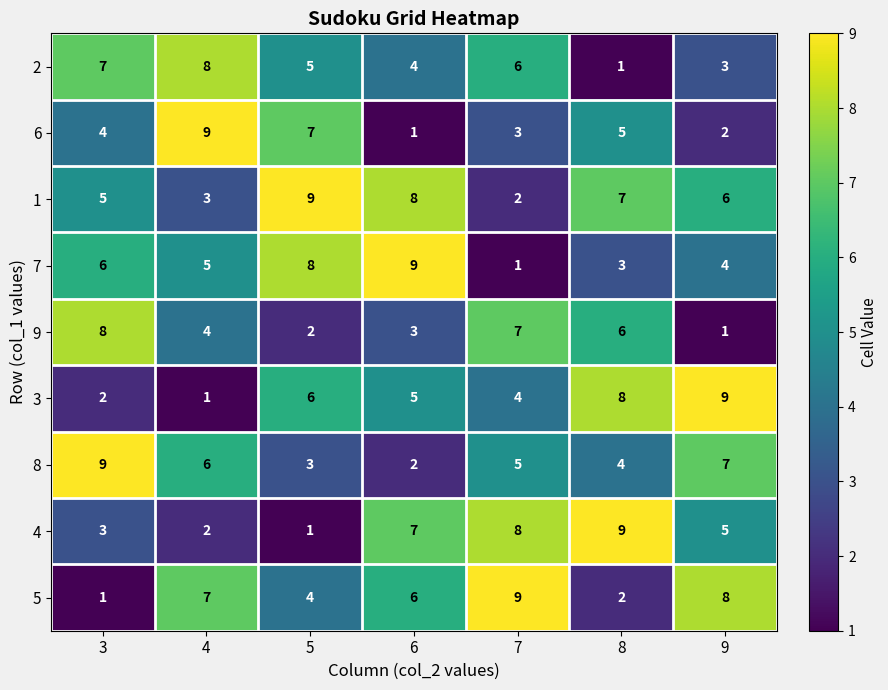

The 9 series shows 8 at 3. True or false?

True